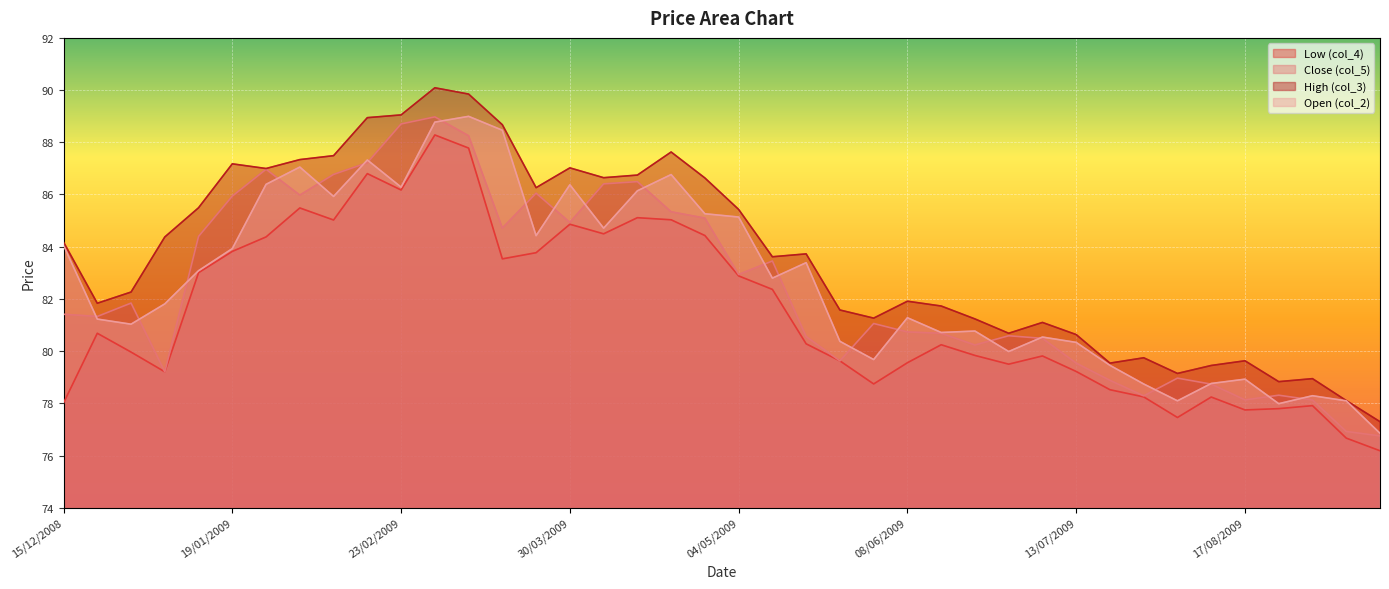

Which series changed the most between 12/01/2009 and 08/06/2009?

Close (col_5)